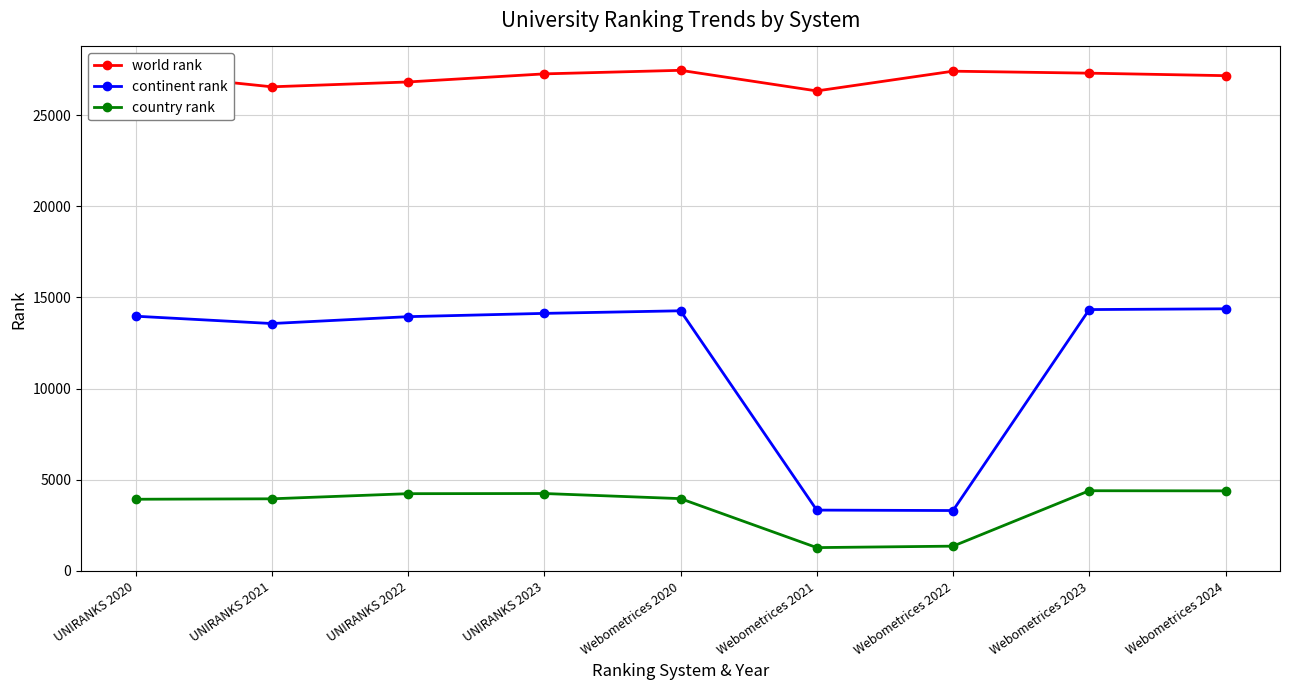

What is the average value of the continent rank series?

11691